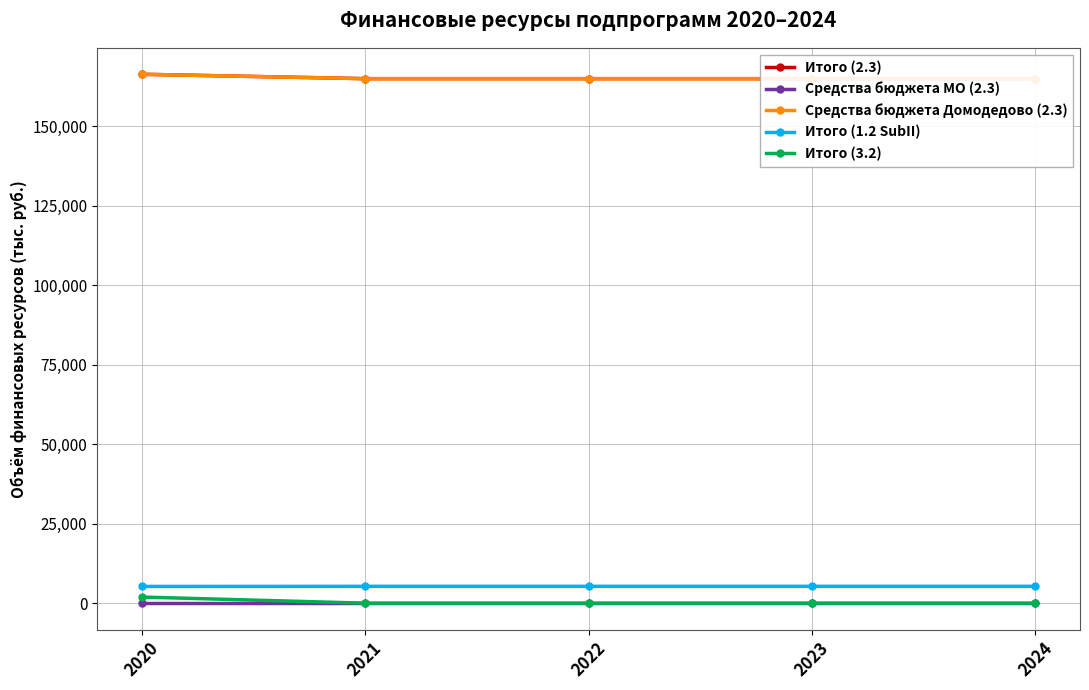

Rank the categories by Средства бюджета Домодедово (2.3) value from highest to lowest.

2020, 2021, 2022, 2023, 2024